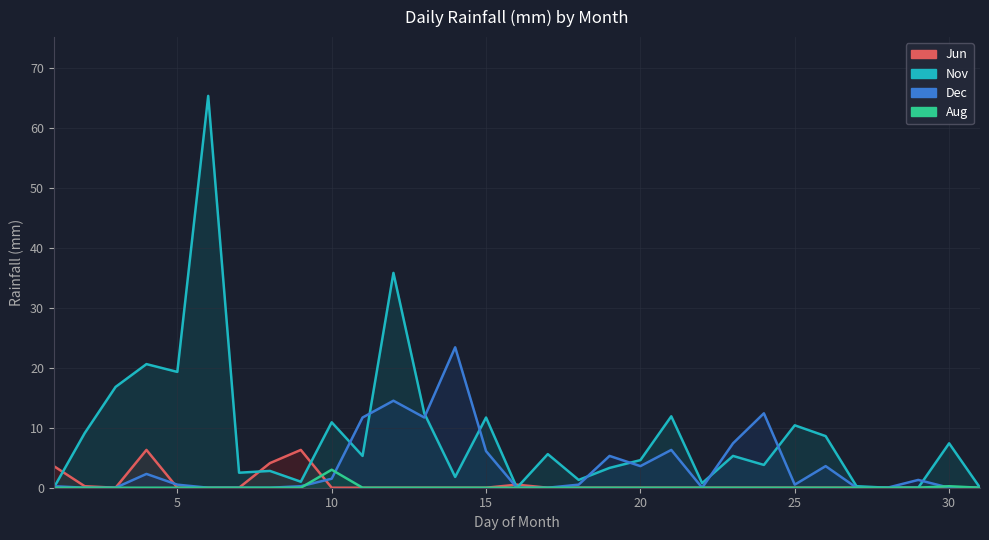

True or false: Dec has more than 1 interior local peaks.

True